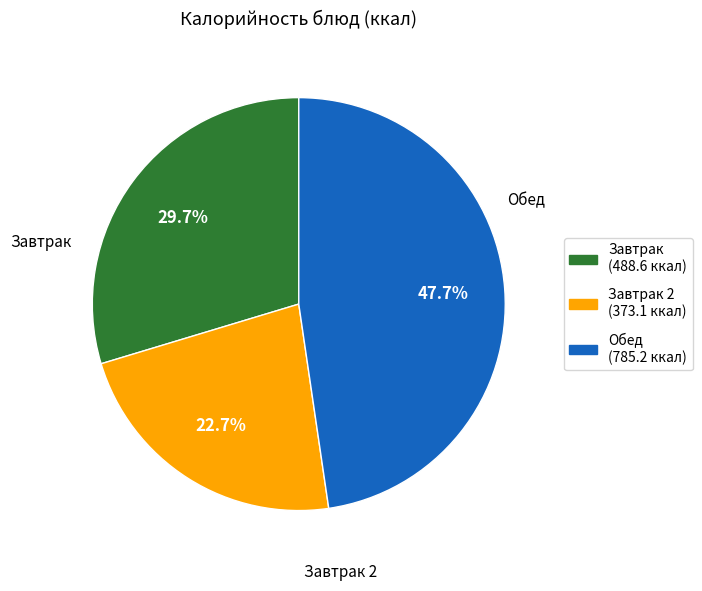

Which slice is the largest?

Обед (785.2 ккал)